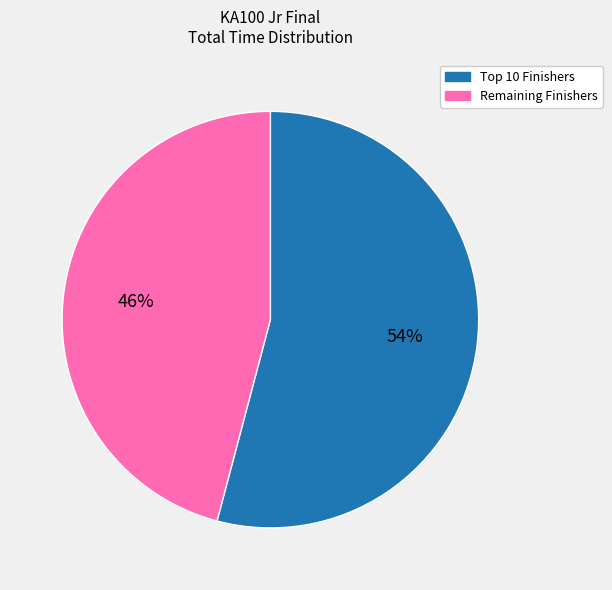

To the nearest percent, what percentage of the pie is Remaining Finishers?

46%